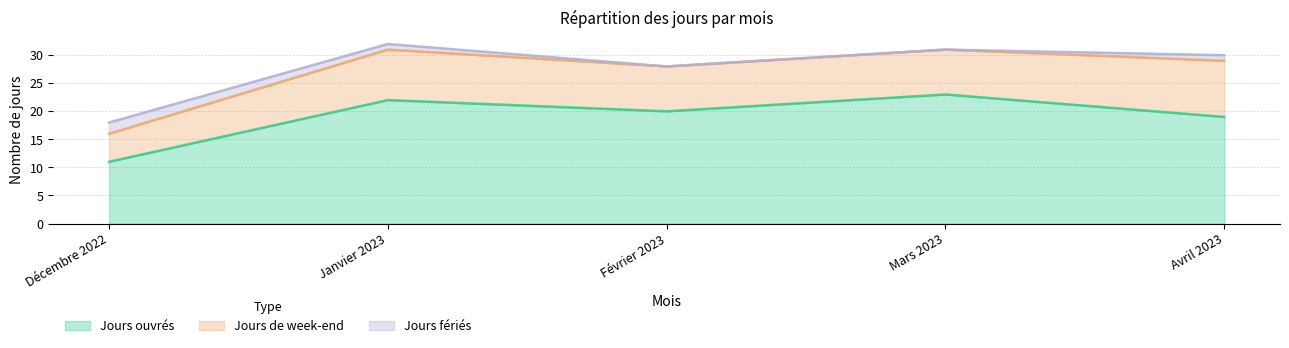

What are all the series names shown in the legend?

Jours ouvrés, Jours de week-end, Jours fériés